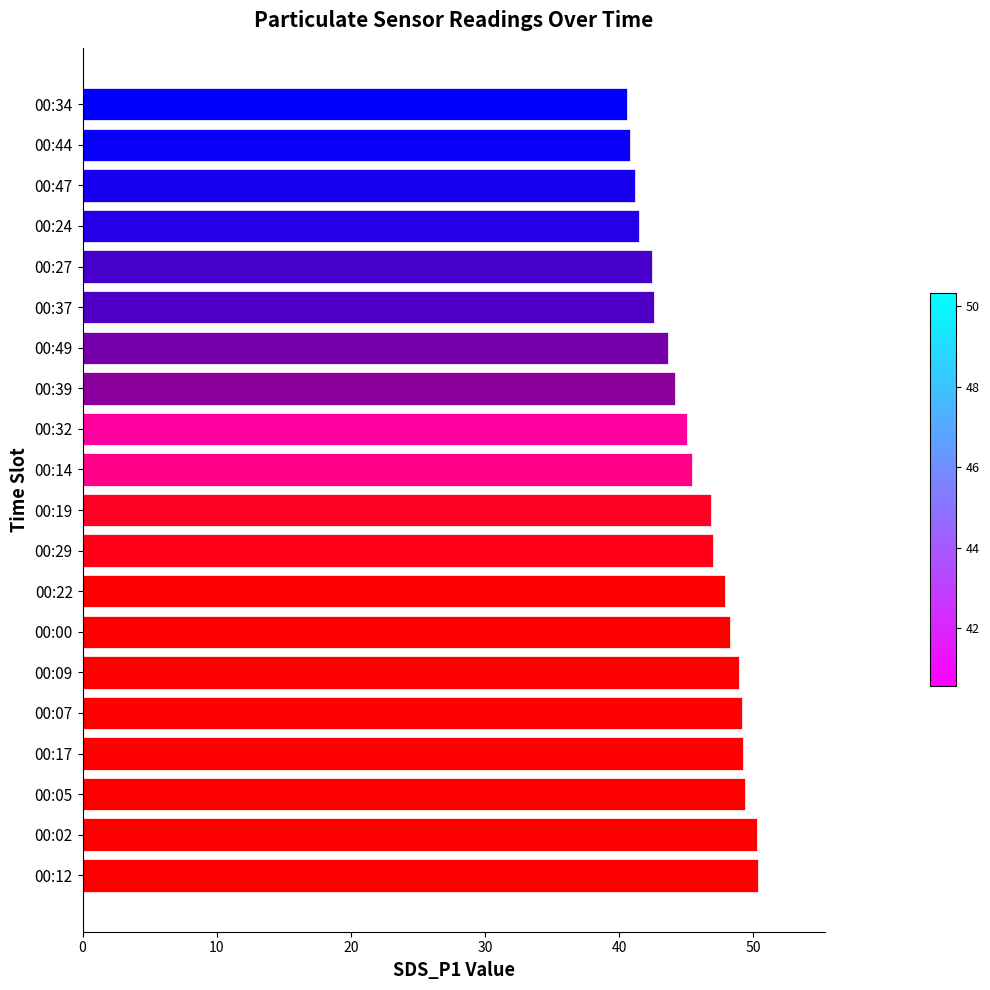

Is it true that the value at 00:44 is 65.0?

False